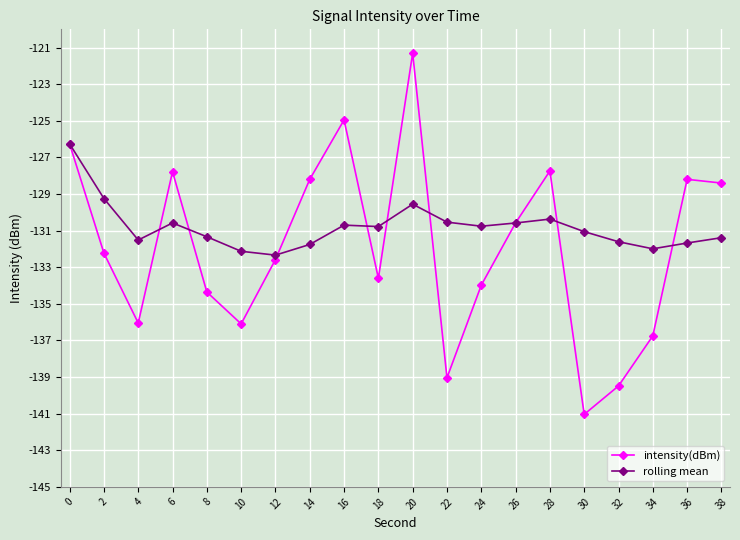

True or false: rolling mean has a value of -29.2 at 0.

False